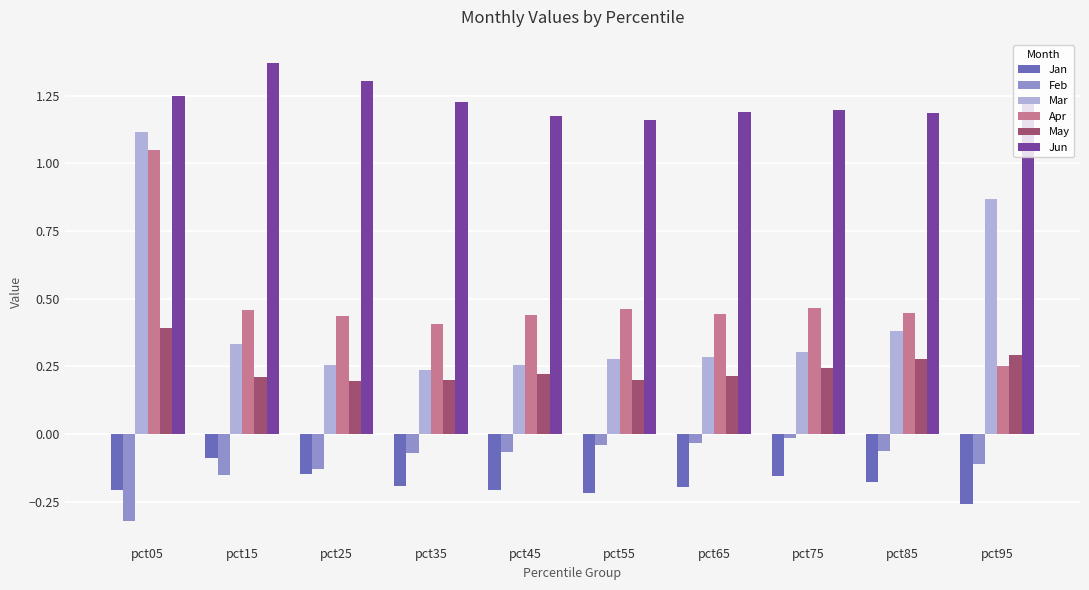

What is the sum of all Jan values?

-1.8